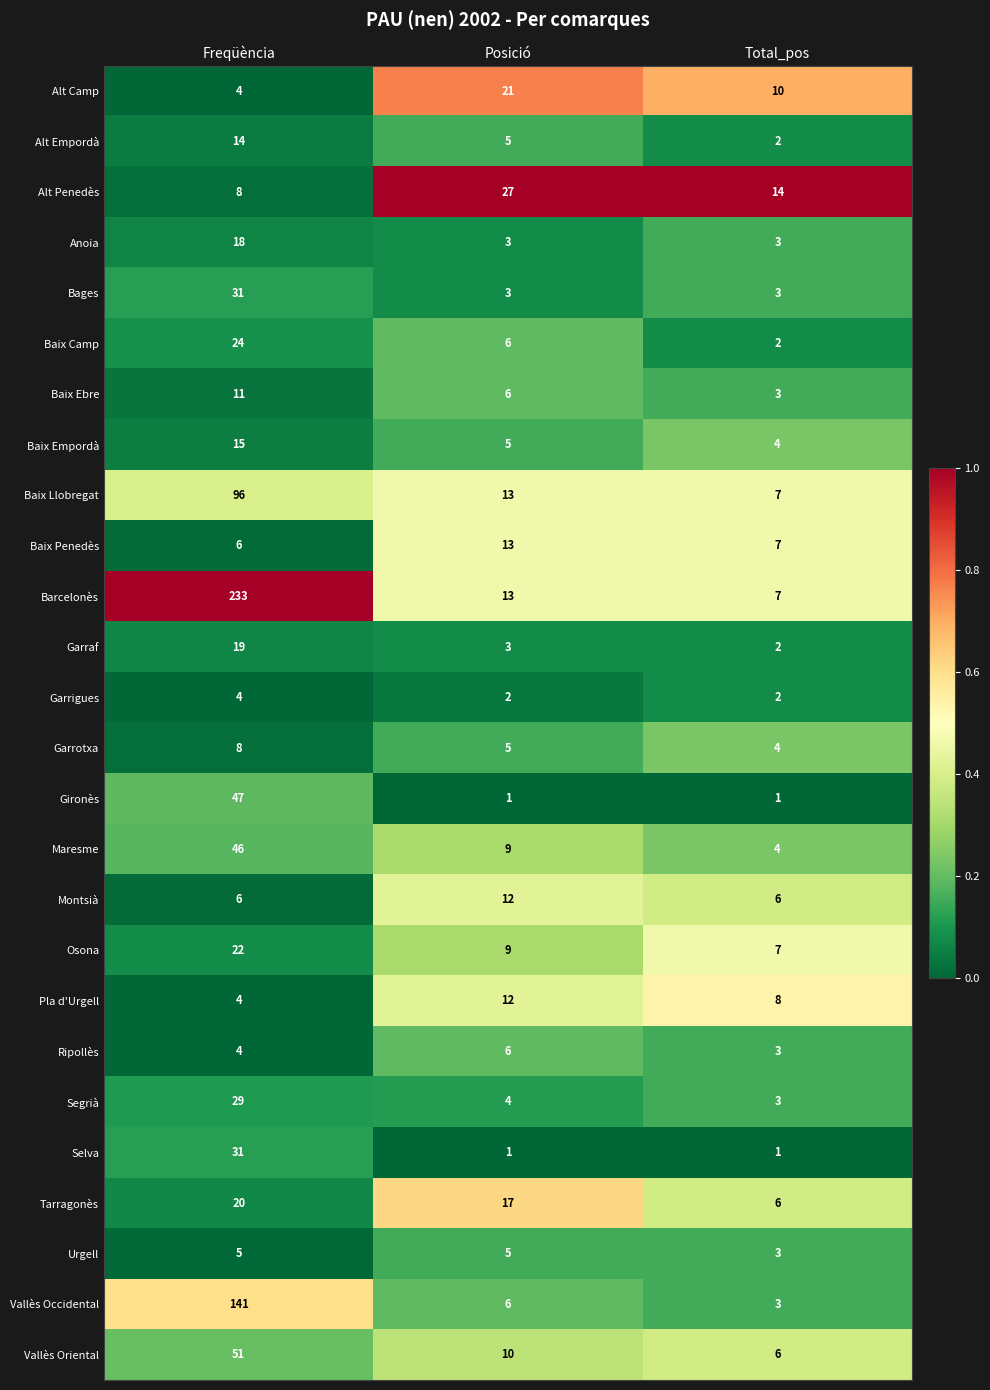

How many distinct data groups are displayed?

26